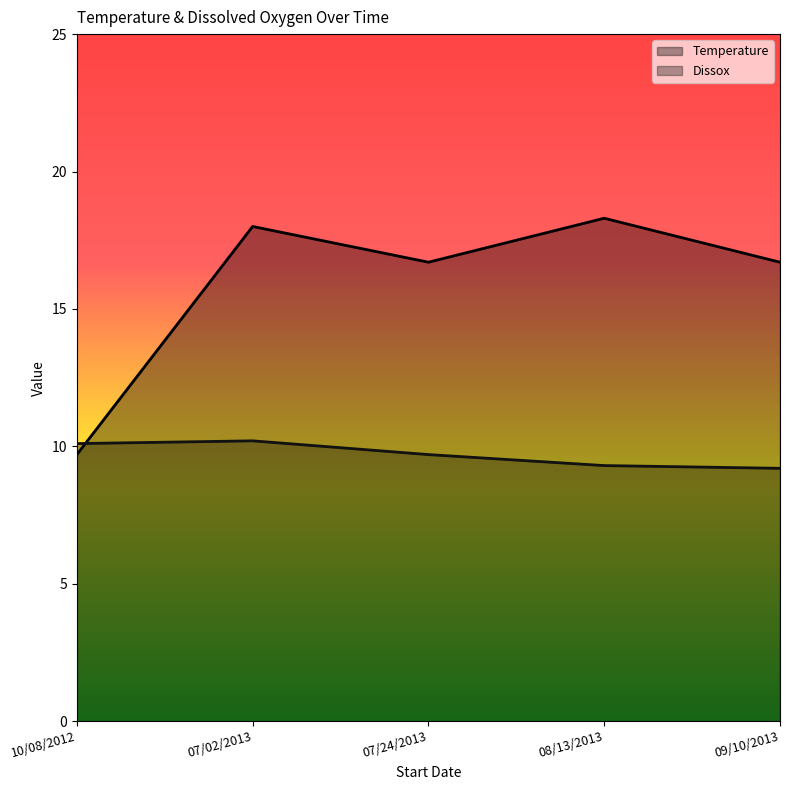

What are all the series names shown in the legend?

Temperature, Dissox